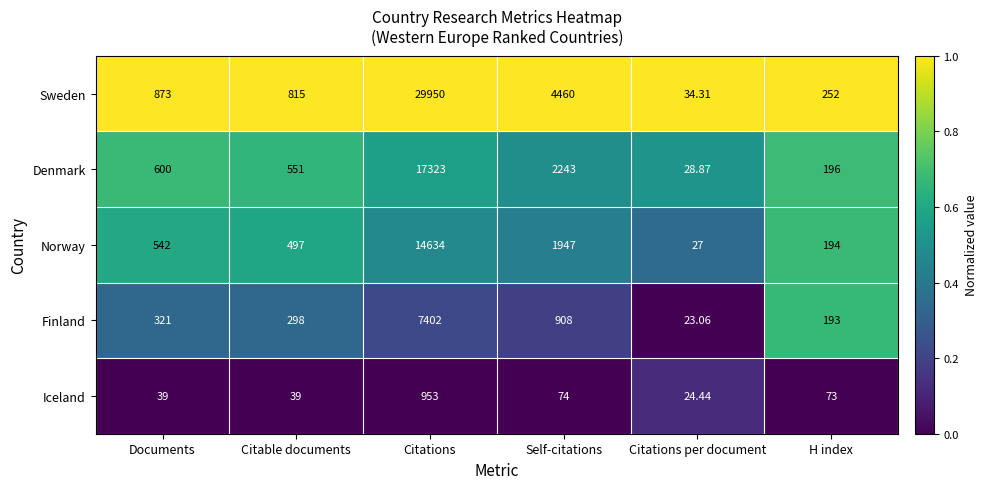

How many data points does each series have?

6